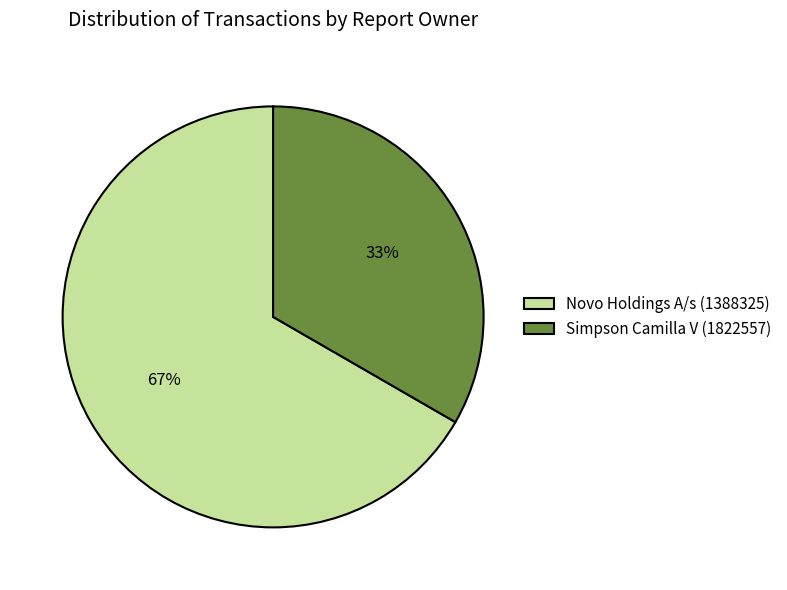

Does any single category account for the majority?

Yes